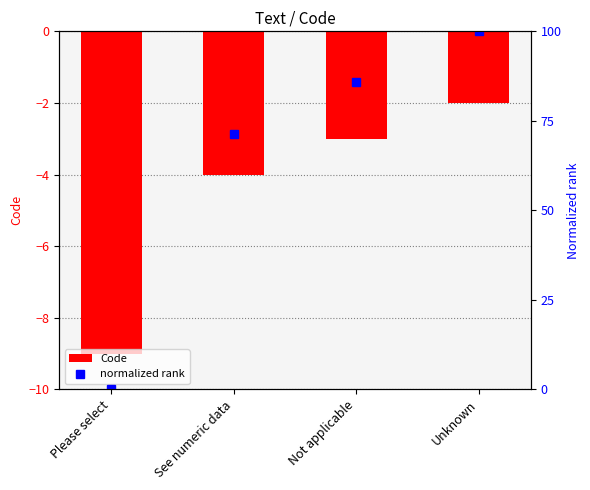

What are all the series names shown in the legend?

Code, normalized rank